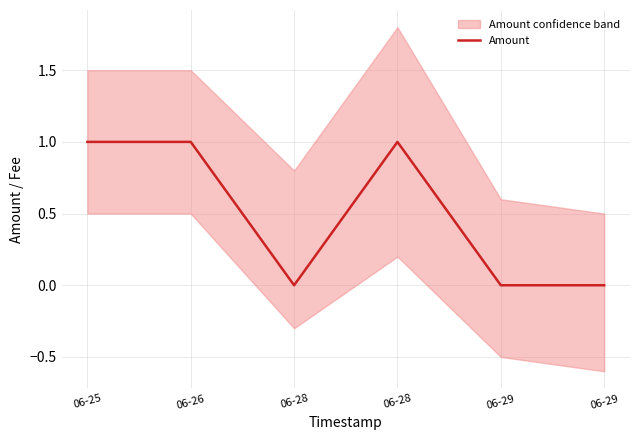

What is the maximum value shown in the chart?

1